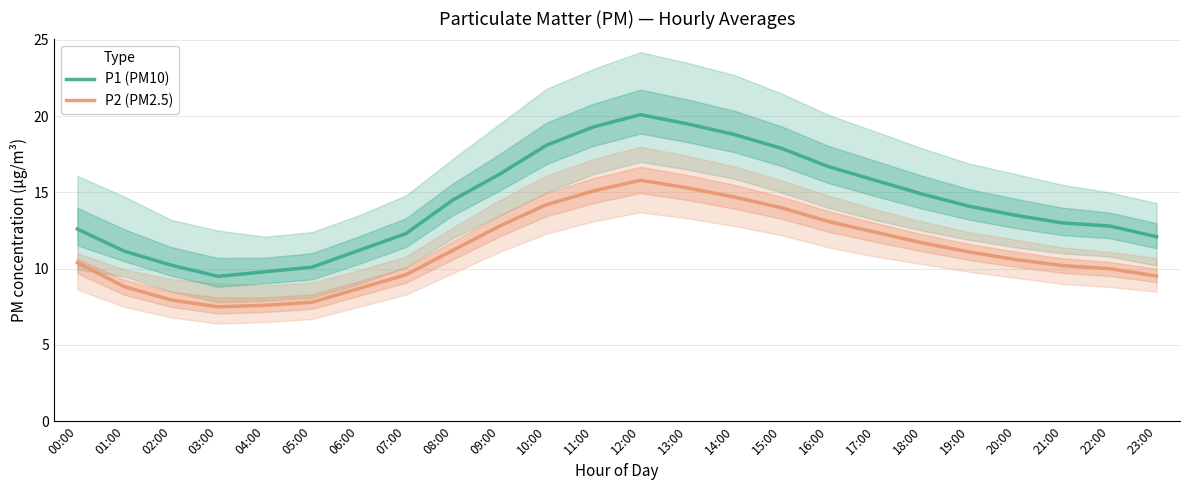

Reading right to left, extract all data points from this chart.

P1 (PM10): 12.1	12.8	13.0	13.5	14.1	14.9	15.8	16.7	17.9	18.8	19.5	20.1	19.3	18.1	16.2	14.5	12.3	11.2	10.1	9.8	9.5	10.2	11.2	12.6
P2 (PM2.5): 9.5	10.0	10.2	10.6	11.1	11.7	12.4	13.1	14.0	14.7	15.3	15.8	15.1	14.2	12.8	11.2	9.6	8.7	7.8	7.6	7.5	8.0	8.8	10.4